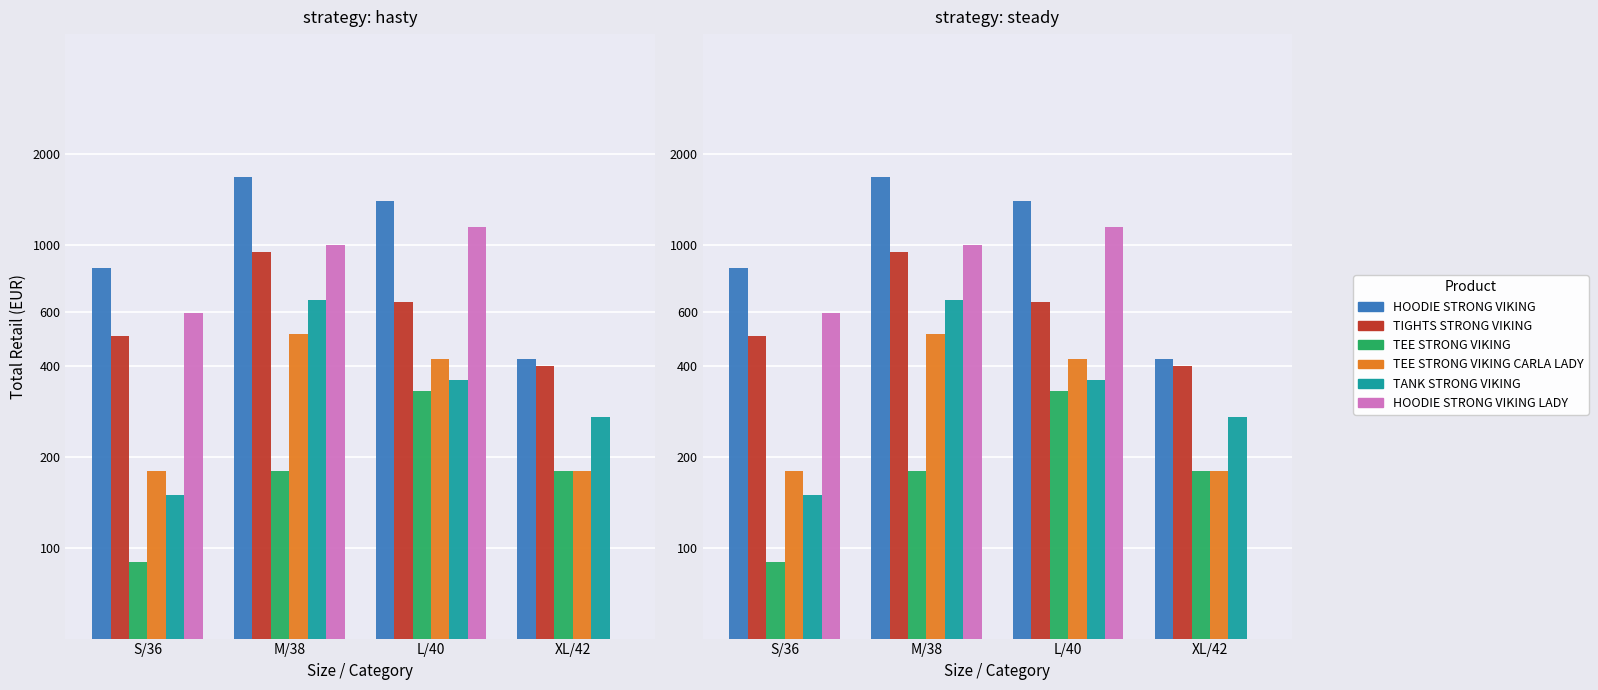

How many values in the HOODIE
LADY series exceed 999?

1